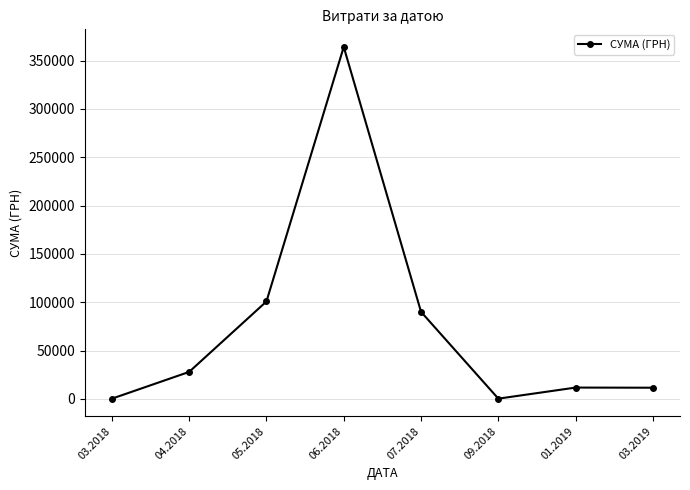

What is the greatest value displayed?

364108.4